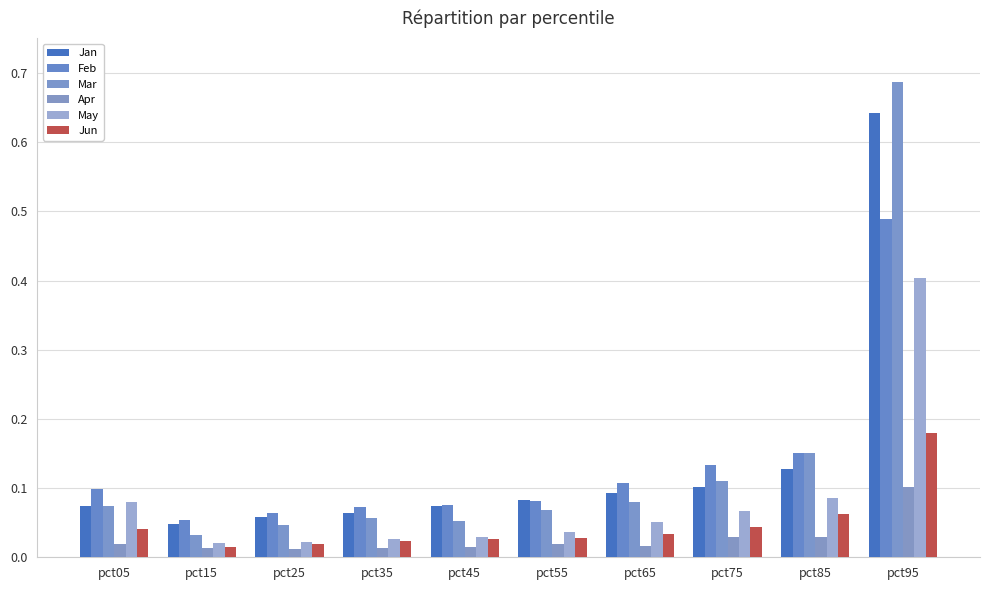

How many data points does each series have?

10